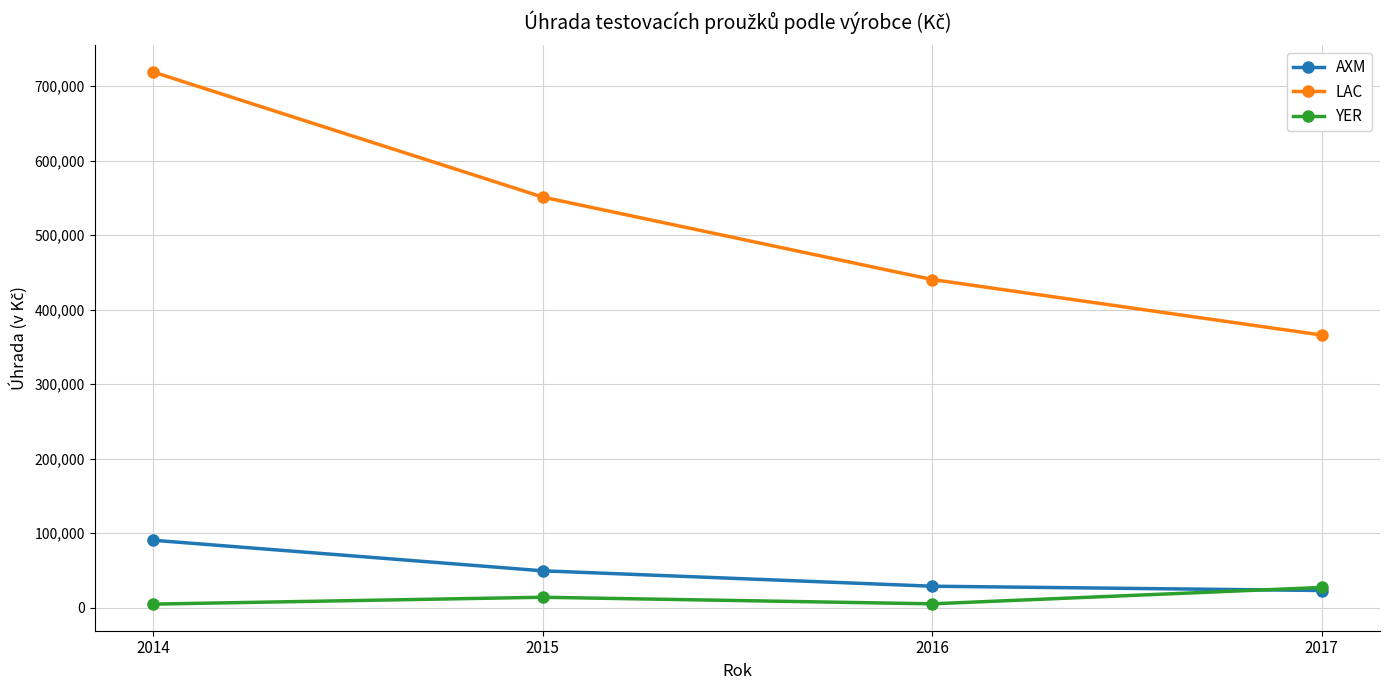

Where does the YER series first go above 14043?

2015